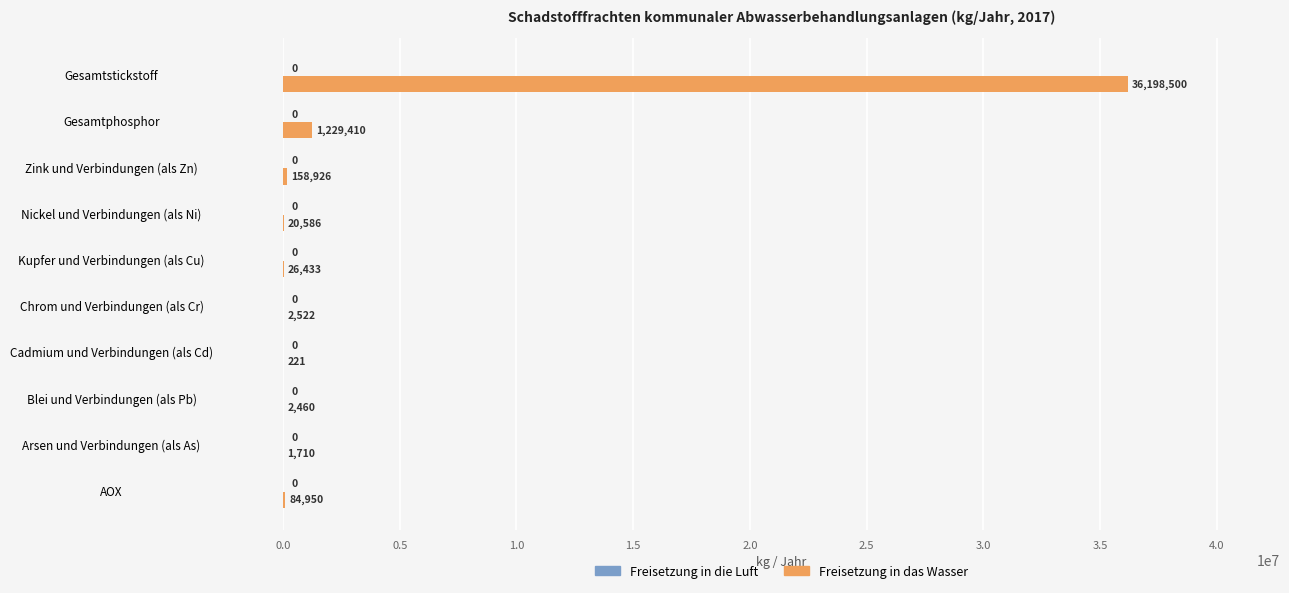

At which category does the chart reach its peak across all series?

Gesamtstickstoff